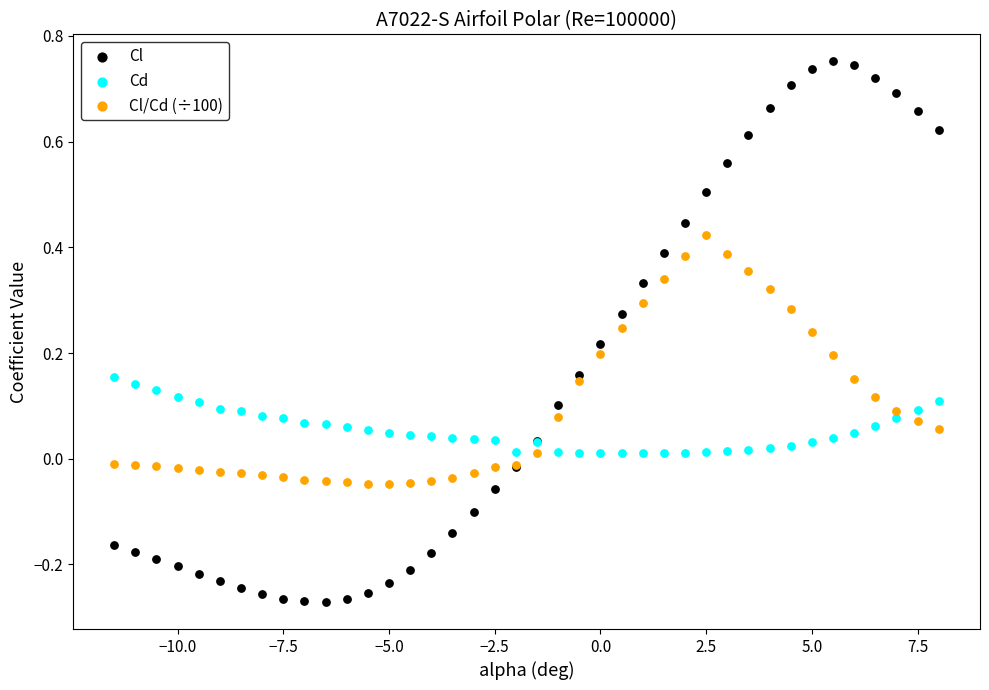

Which series contains the lowest Y value?

Cl